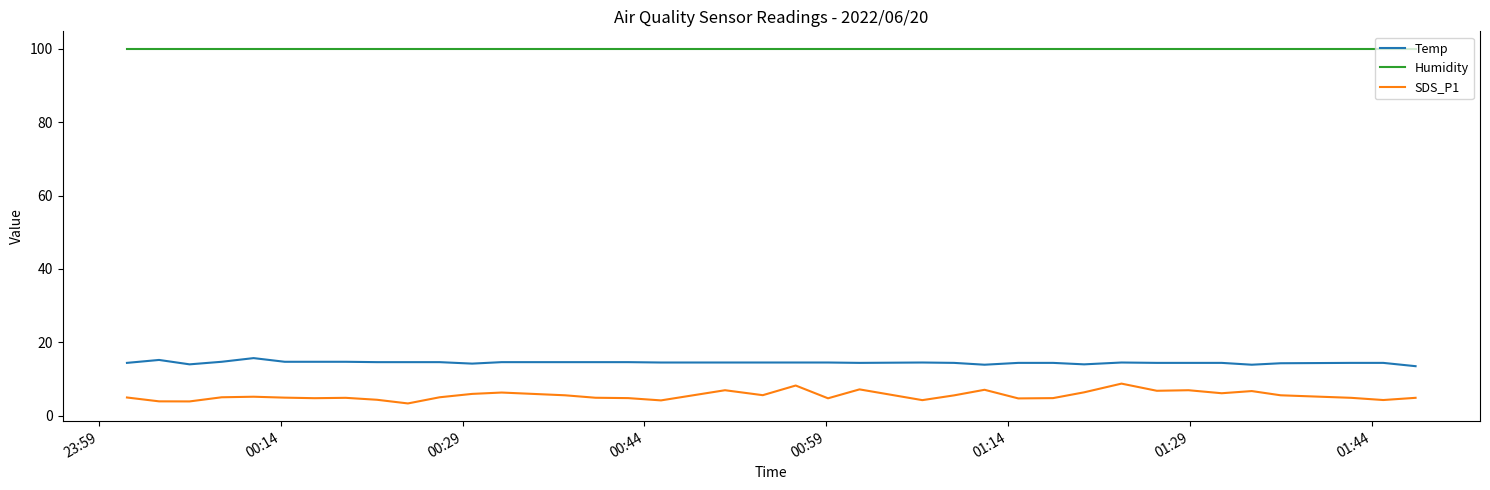

What is the highest value of the SDS_P1 series?

8.8